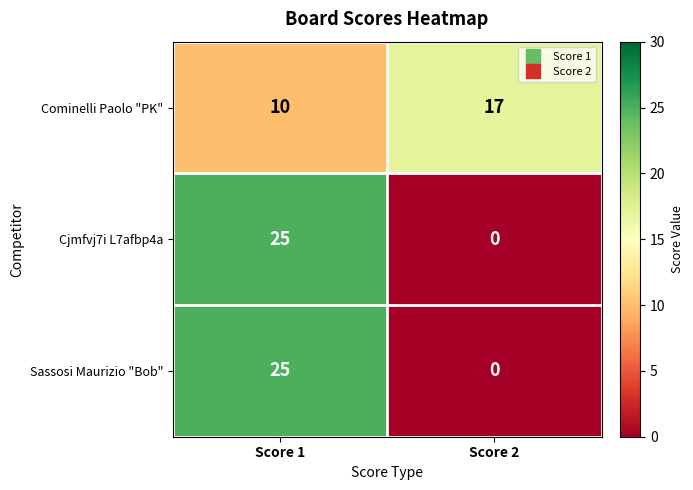

Reading left to right, extract all data points from this chart.

Cominelli Paolo "PK": 10	17
Cjmfvj7i L7afbp4a: 25	0
Sassosi Maurizio "Bob": 25	0